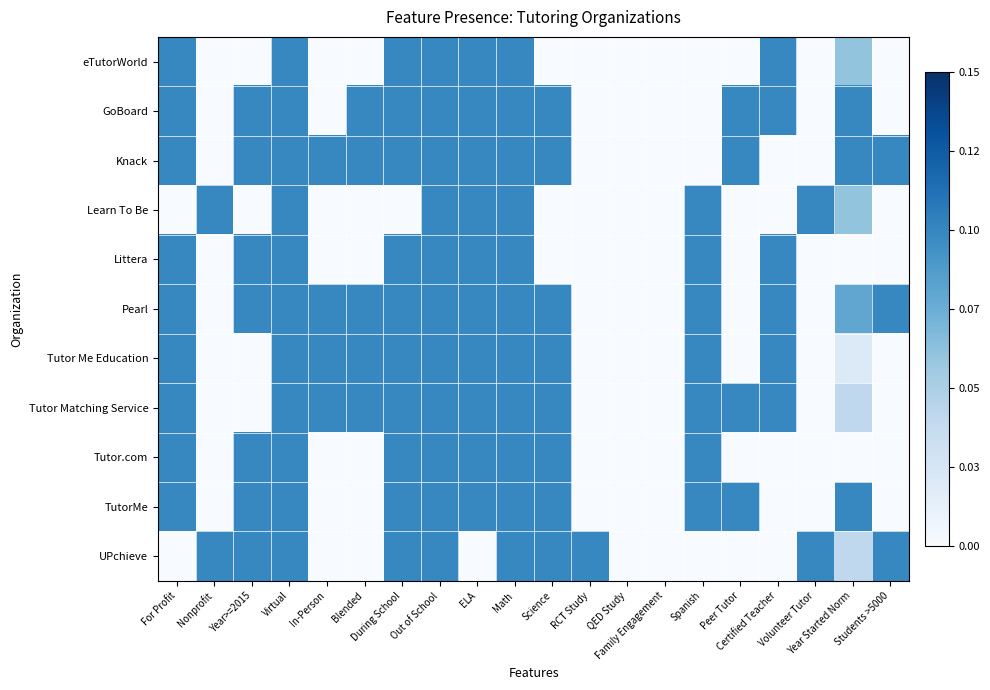

Rank the series at ELA from lowest to highest value.

UPchieve, eTutorWorld, GoBoard, Knack, Learn To Be, Littera, Pearl, Tutor Me Education, Tutor Matching Service, Tutor.com, TutorMe